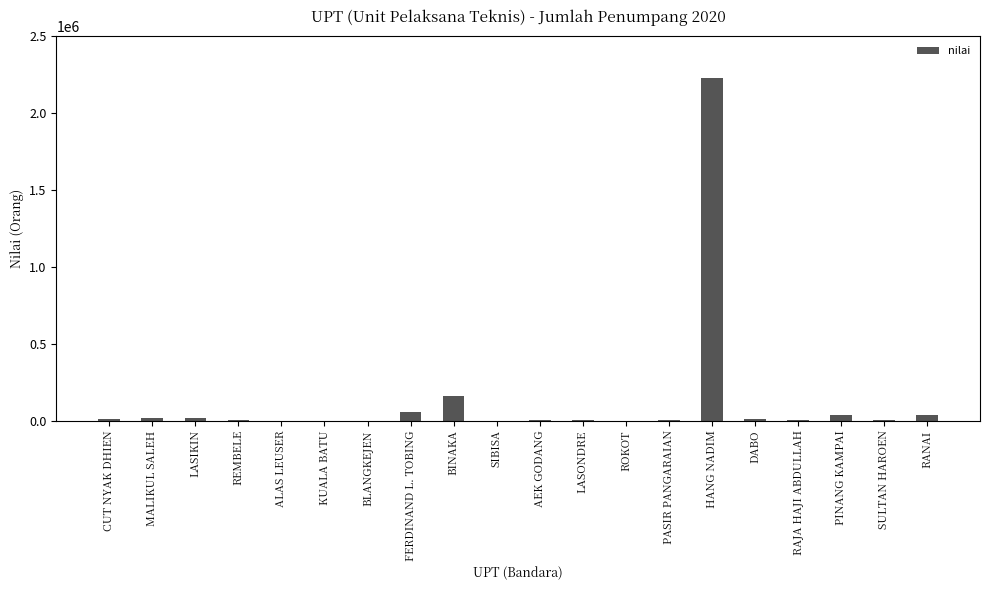

Where is the data nearest to the value 1115729?

BINAKA